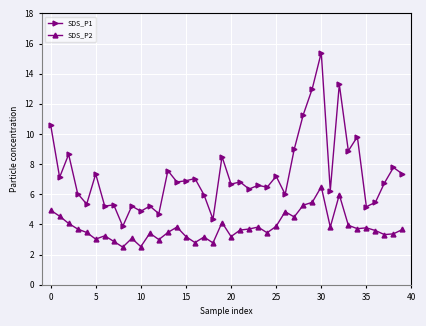

True or false: SDS_P2 and SDS_P1 intersect in this chart.

False